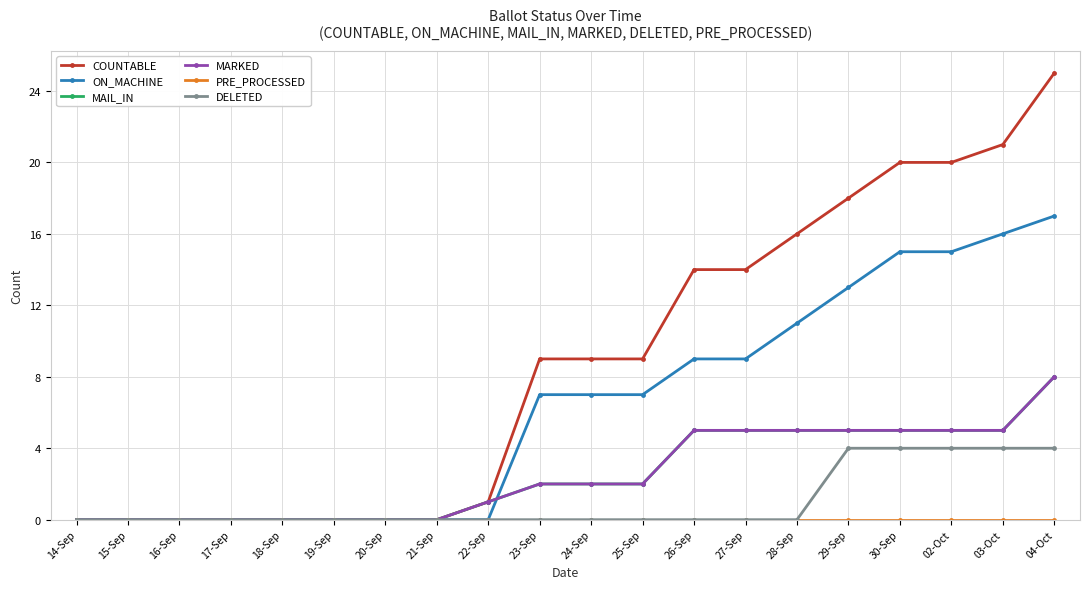

True or false: COUNTABLE has more than 1 interior local peaks.

False